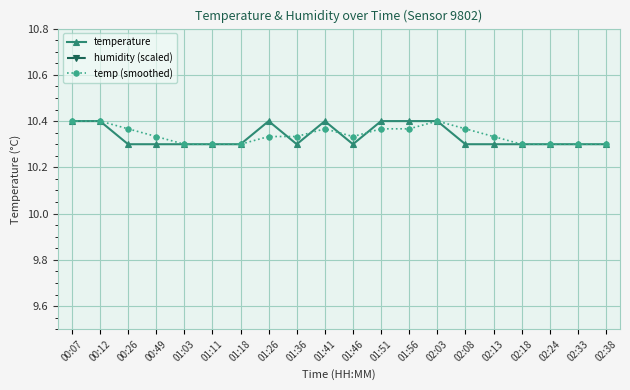

Does the chart display data point markers on the line(s)?

Yes